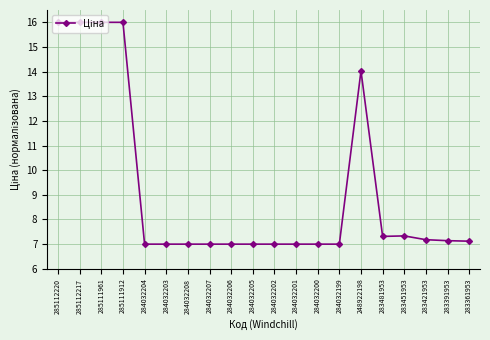

What is the smallest value displayed?

7.0